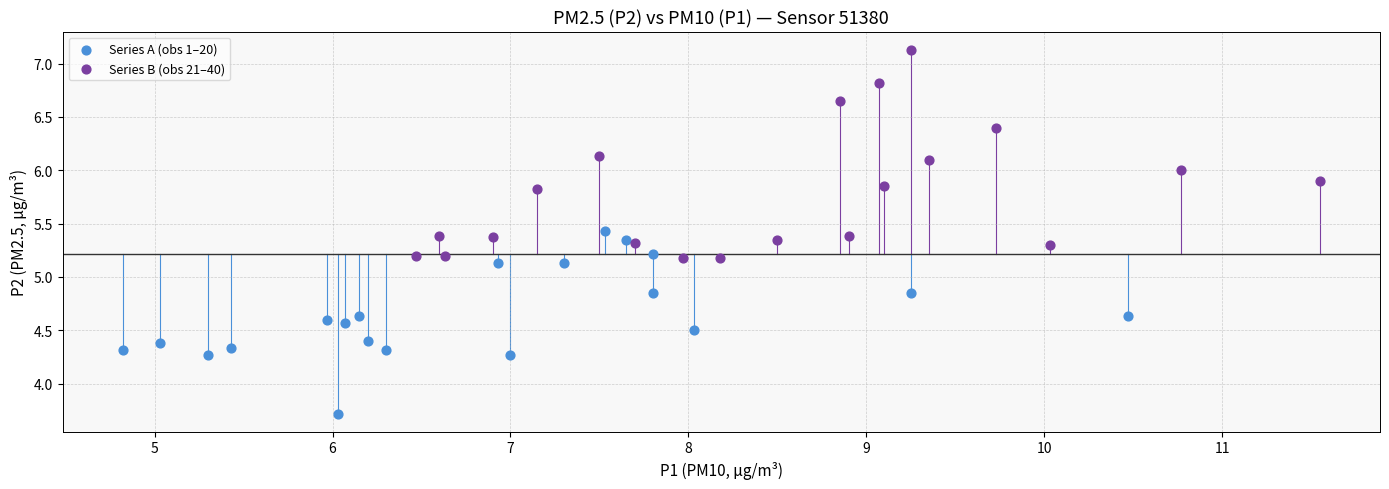

Which series has the widest spread of Y values?

Series B (obs 21–40)